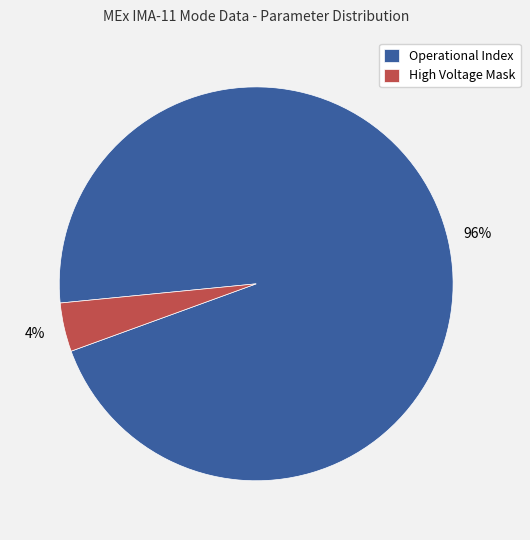

Count the number of slices in the pie.

2